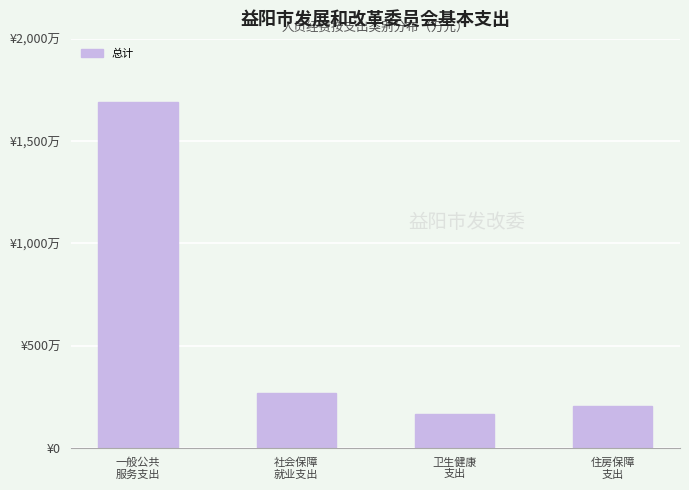

Are the bars horizontal?

No